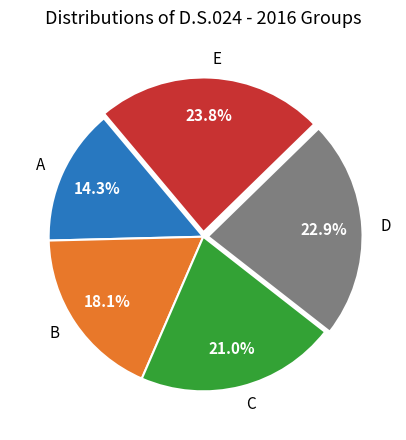

The B slice represents 26% of the pie. True or false?

False